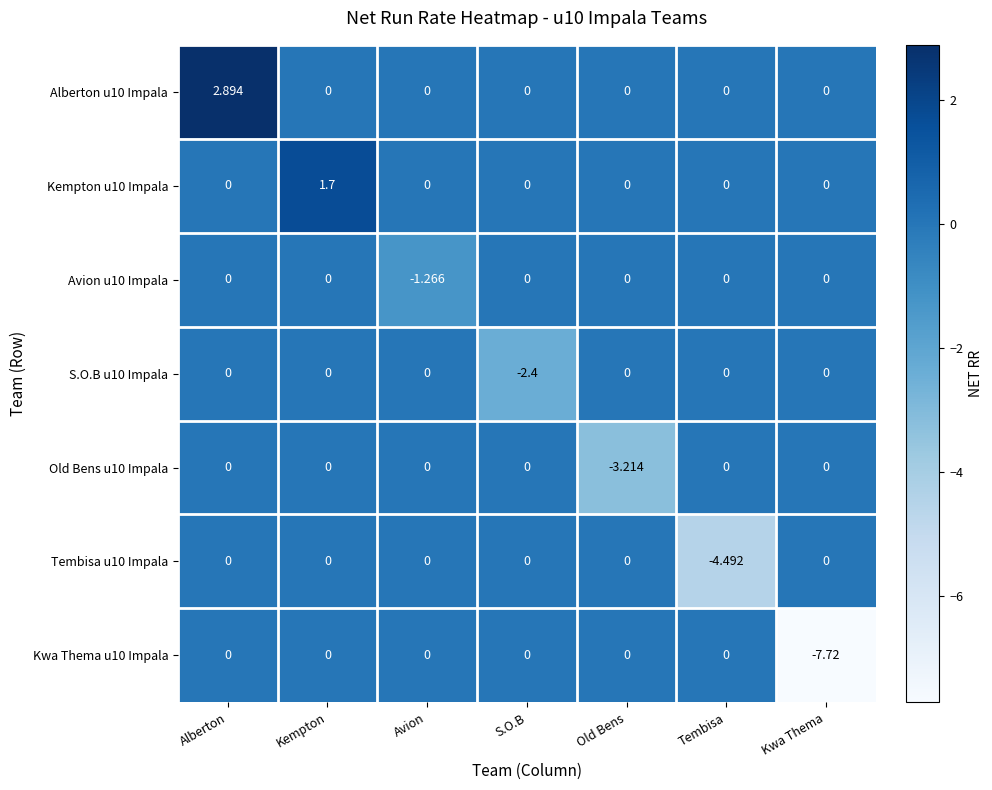

What is the total value across all series at Kempton?

1.7